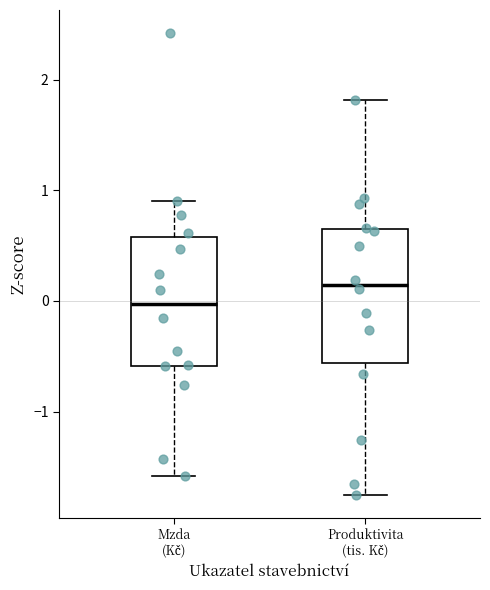

Where does the upper whisker of the box for Mzda (Kč) end on the y-axis? The values are not printed on the chart, so give them approximately, as read against the axis.

0.9